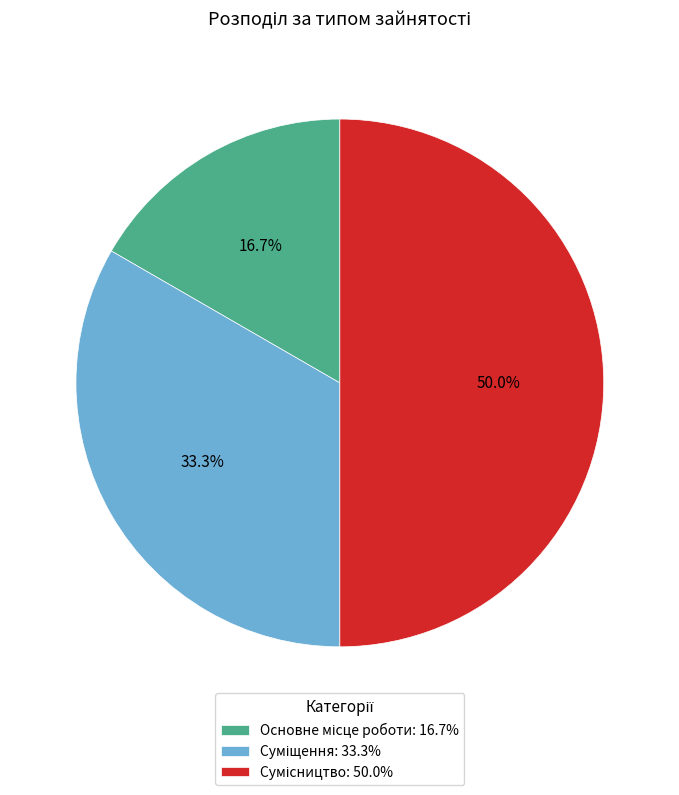

How many segments does this pie chart have?

3